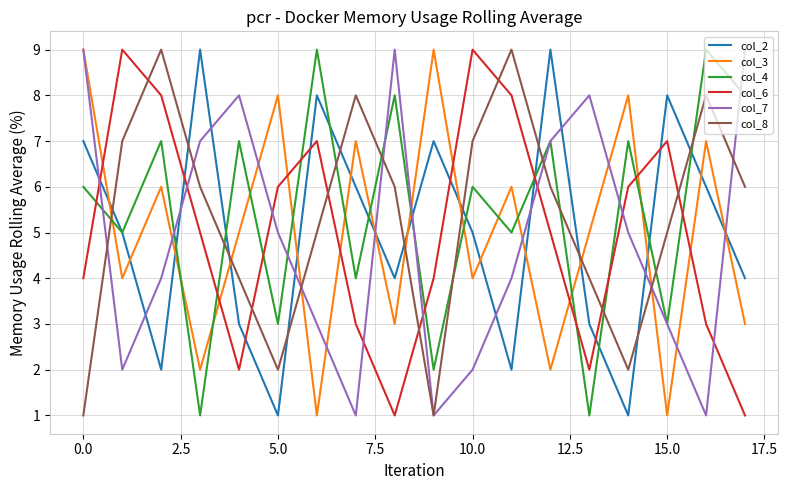

True or false: col_7 and col_6 cross at least once.

True